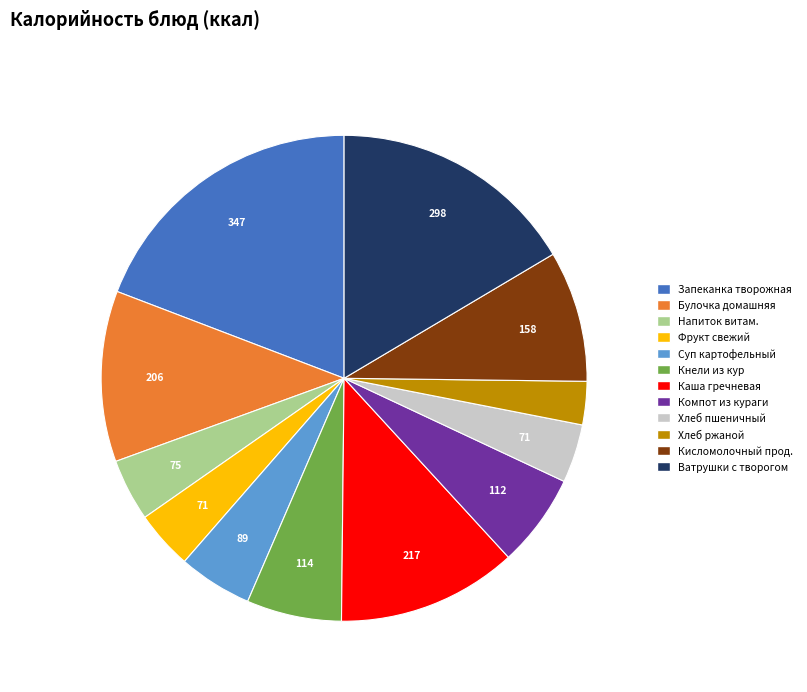

Is there any slice that represents more than half of the pie?

No